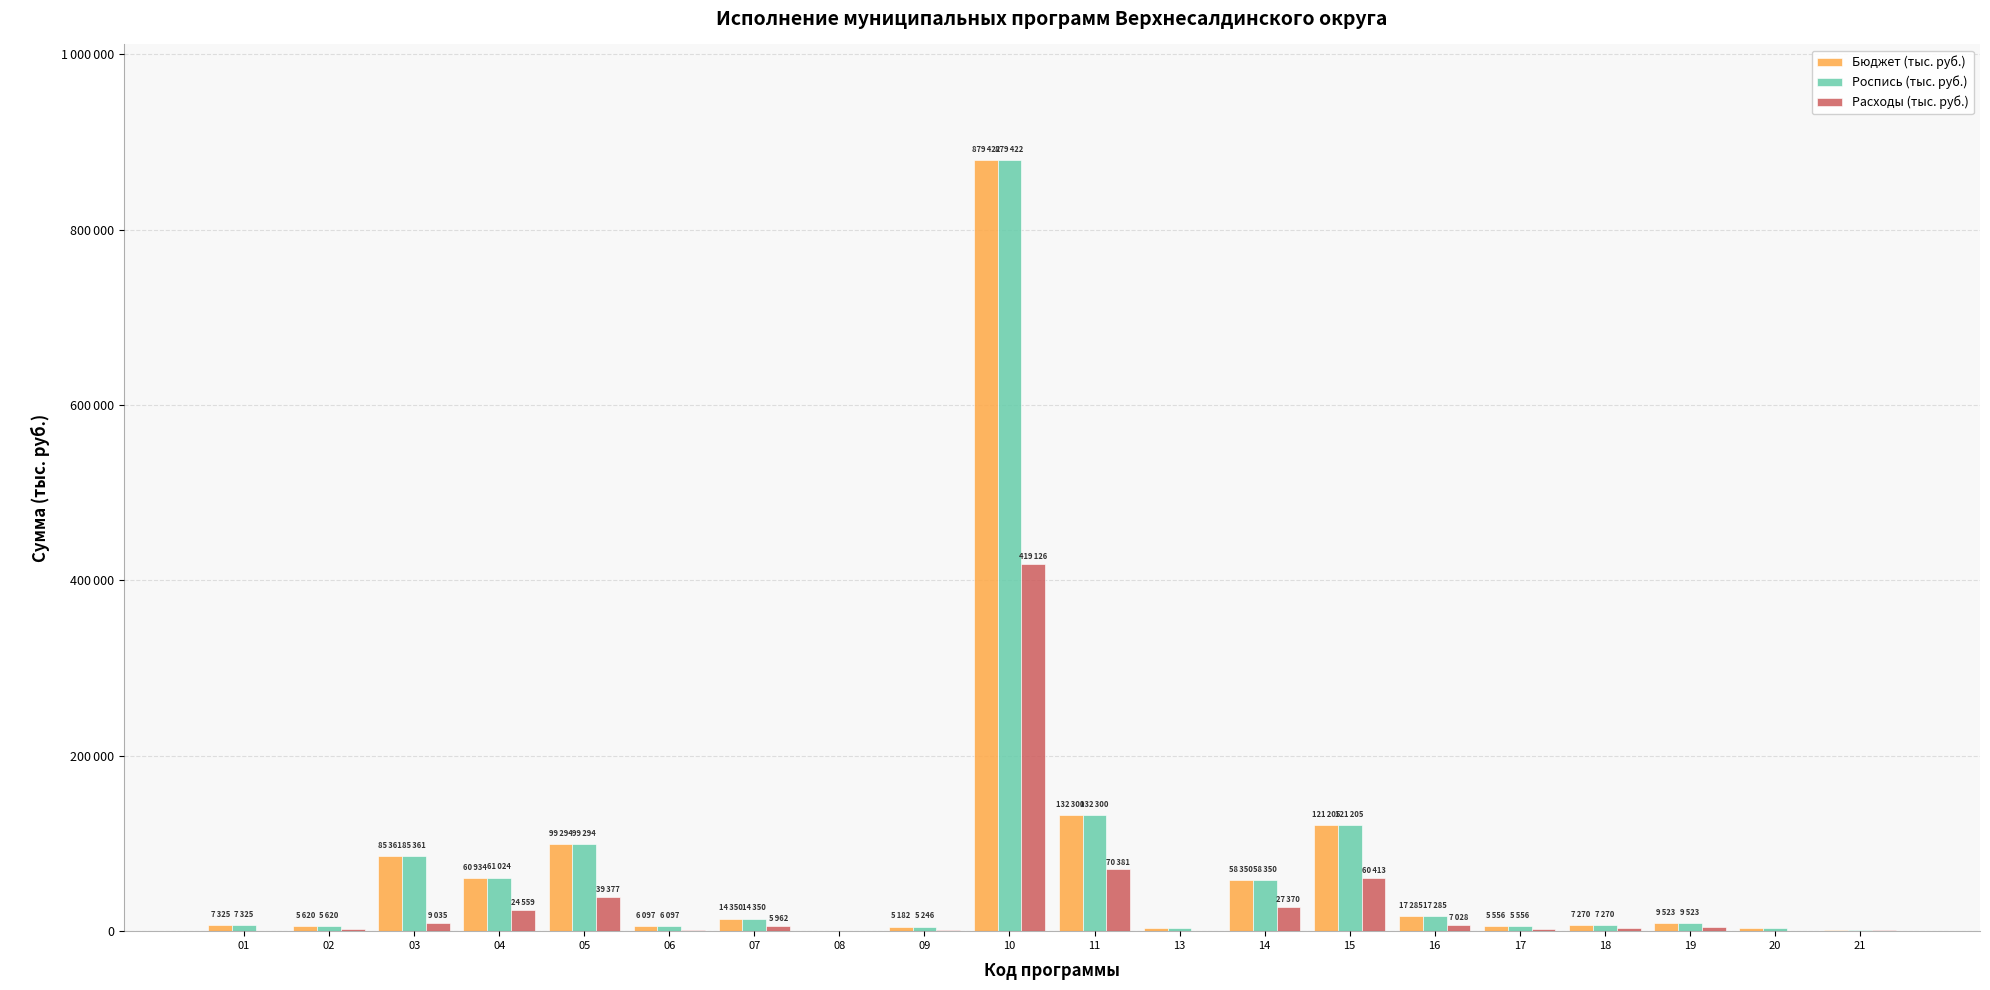

What is the average value of the Роспись (тыс. руб.) series?

76210.3